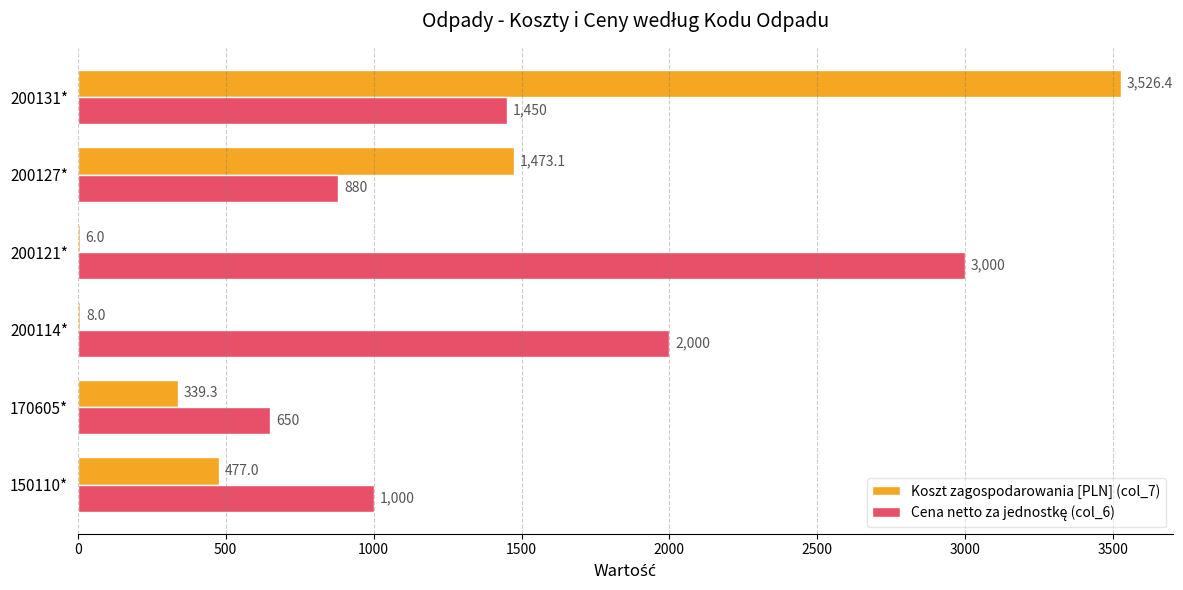

What is the highest value of the Koszt zagospodarowania [PLN] (col_7) series?

3526.4